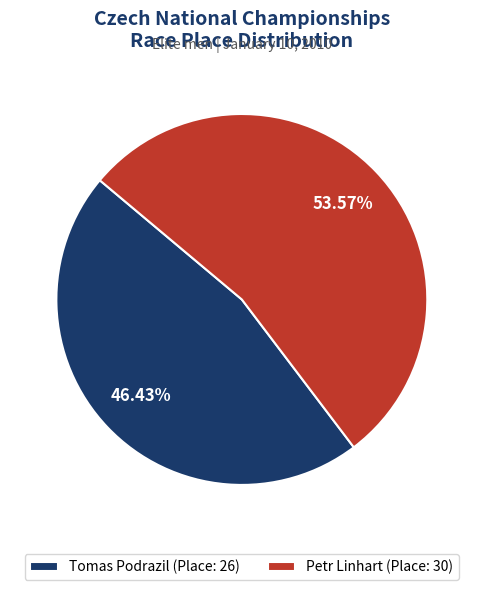

Rank the categories by value from lowest to highest.

Tomas Podrazil, Petr Linhart